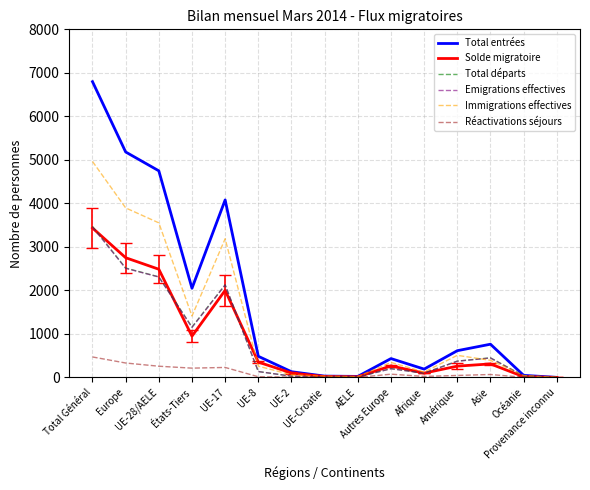

At which category does Total entrées reach its first local valley?

États-Tiers